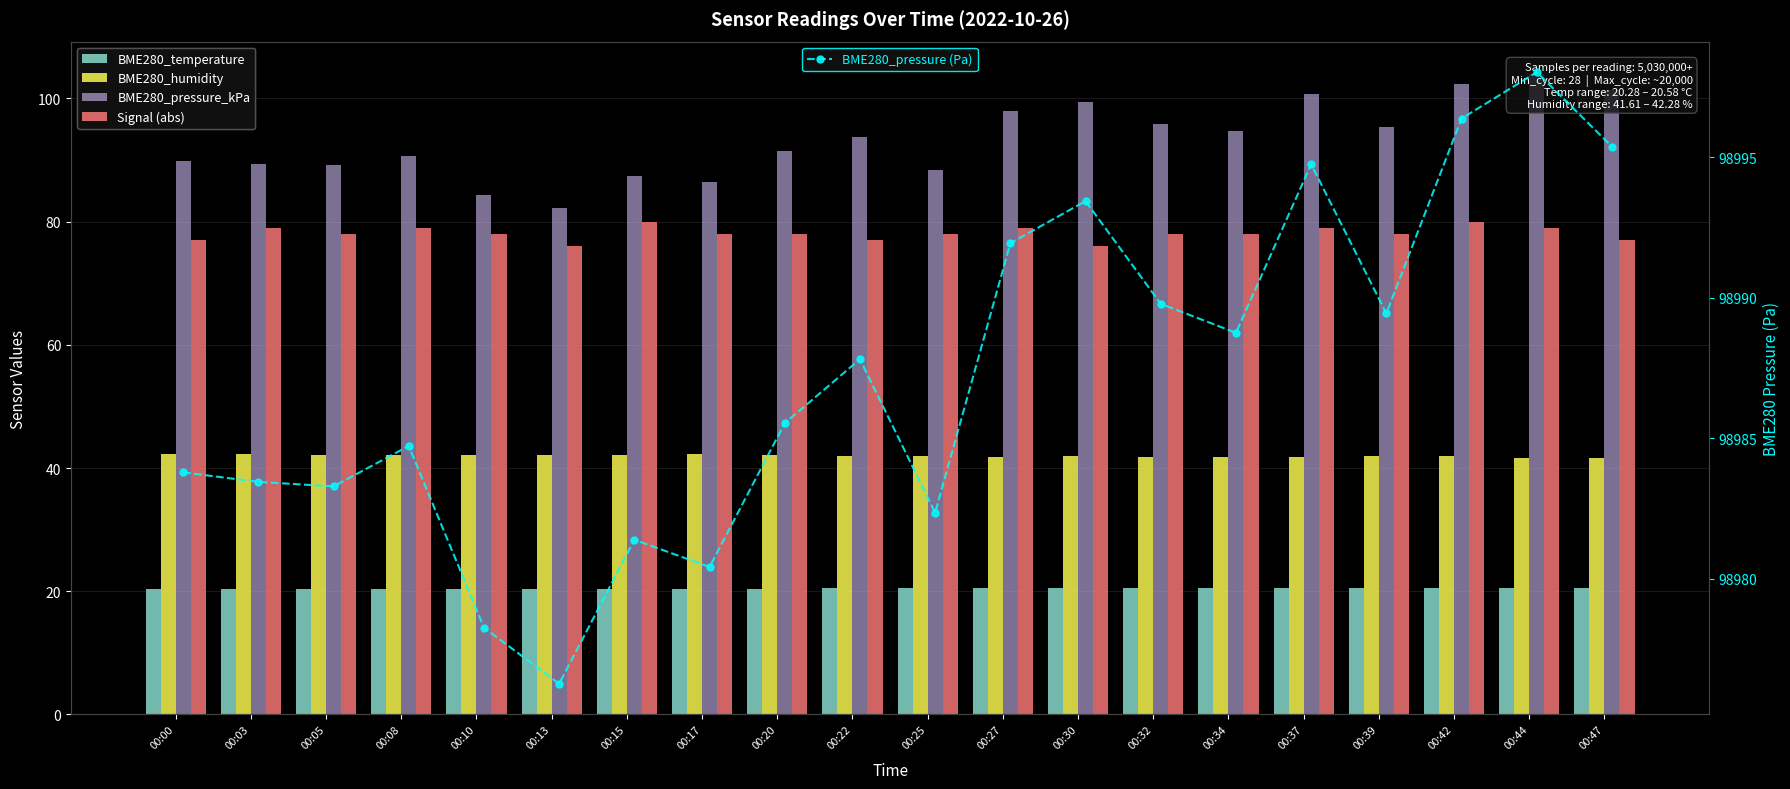

What is the minimum value for BME280_pressure (Pa)?

98976.2